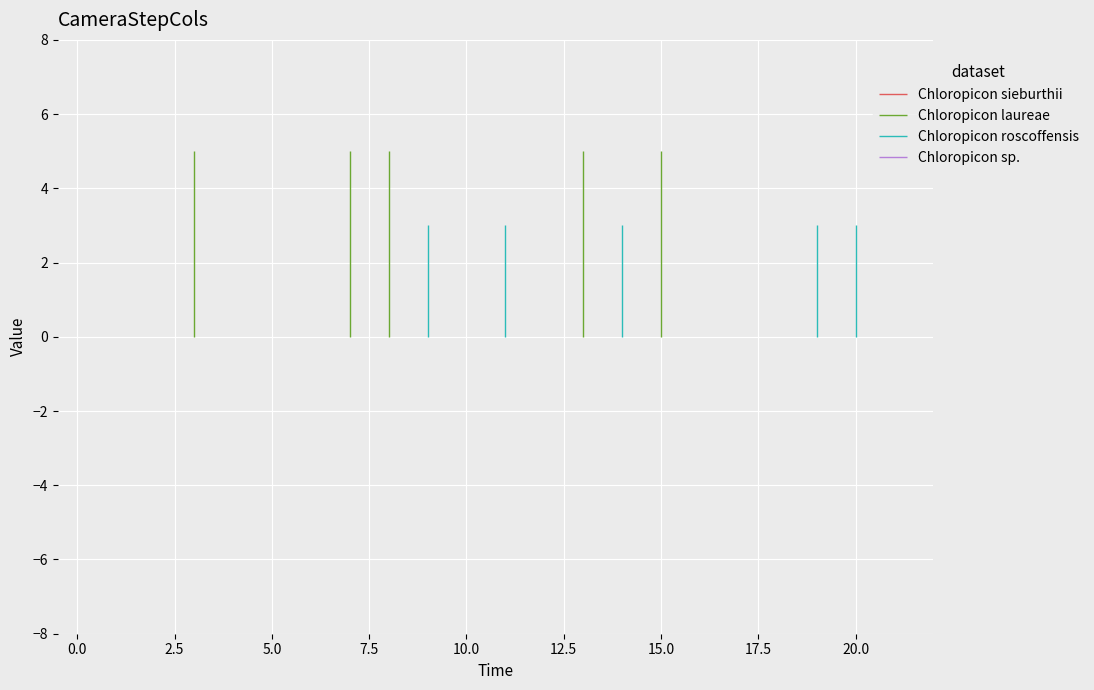

How many series are shown in this chart?

4